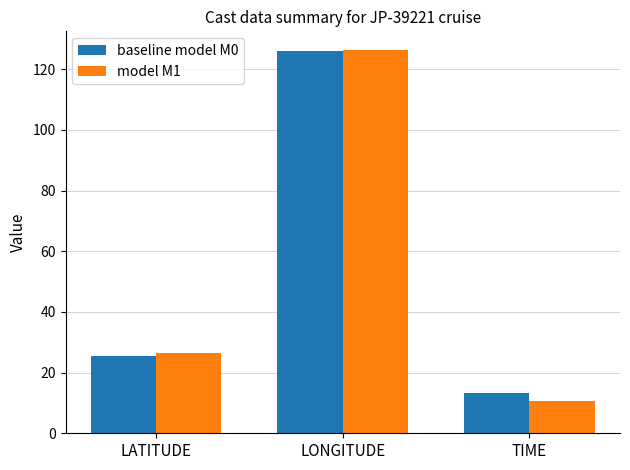

At which category is the sum across all series the highest?

LONGITUDE